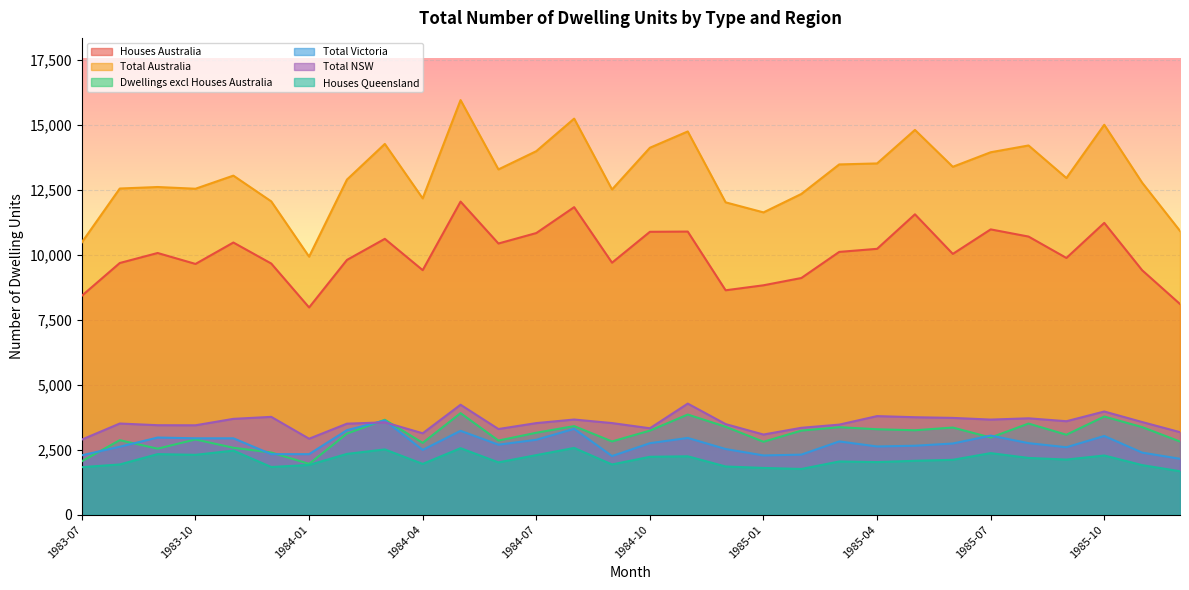

Is it true that Total NSW equals 3791 at 1985-04?

True